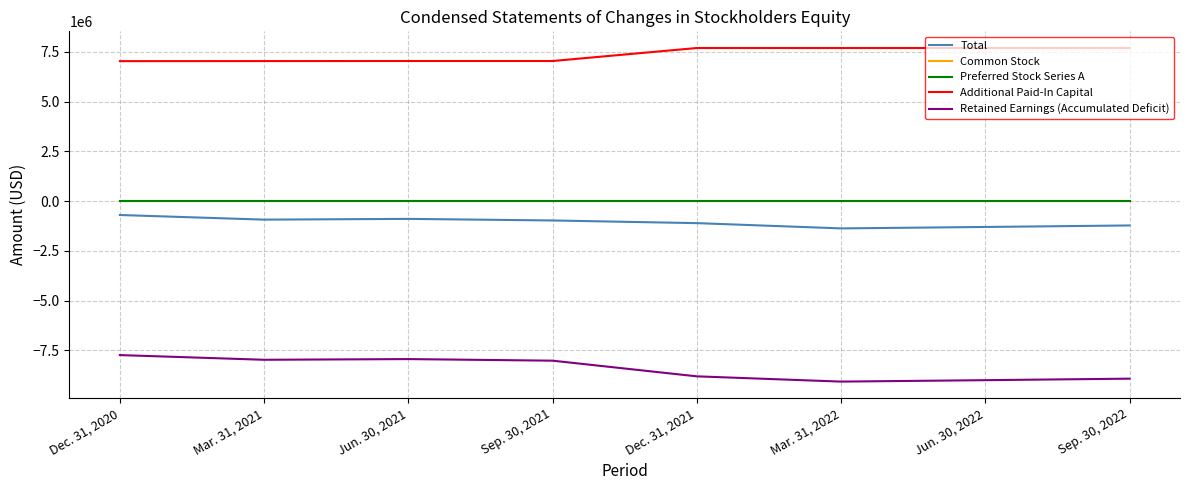

The value of Total at Sep. 30, 2022 is -1219437. True or false?

True